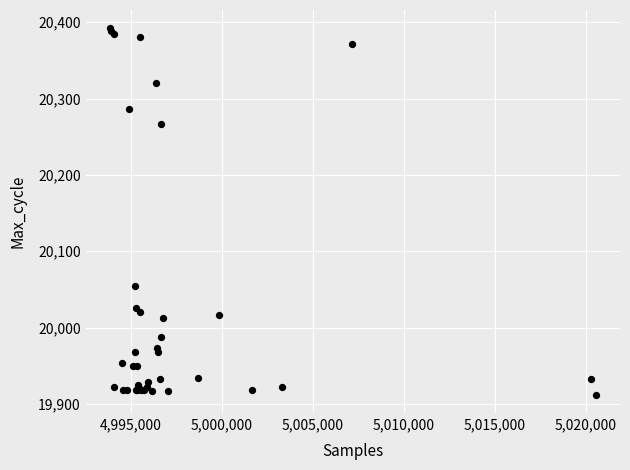

What Y value in the scatter plot is closest to 20152?

20055